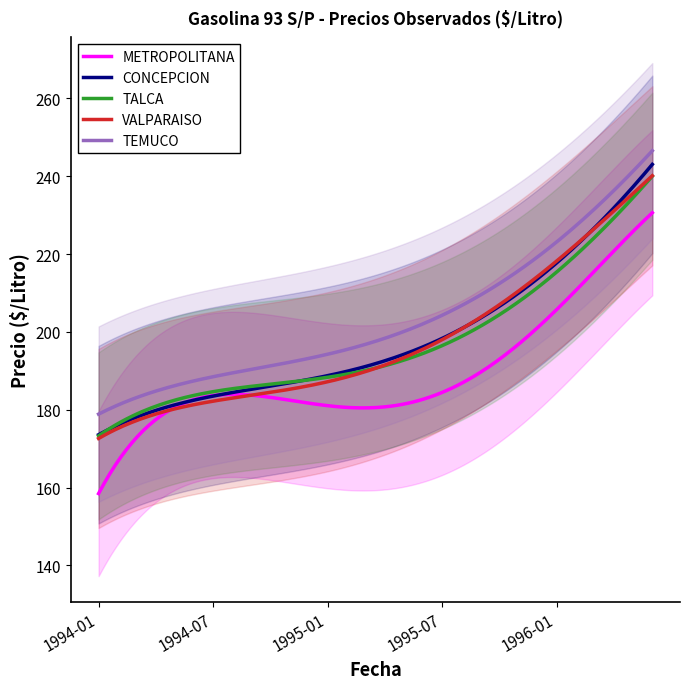

What is the label of the 1st point from the right?

1996-06